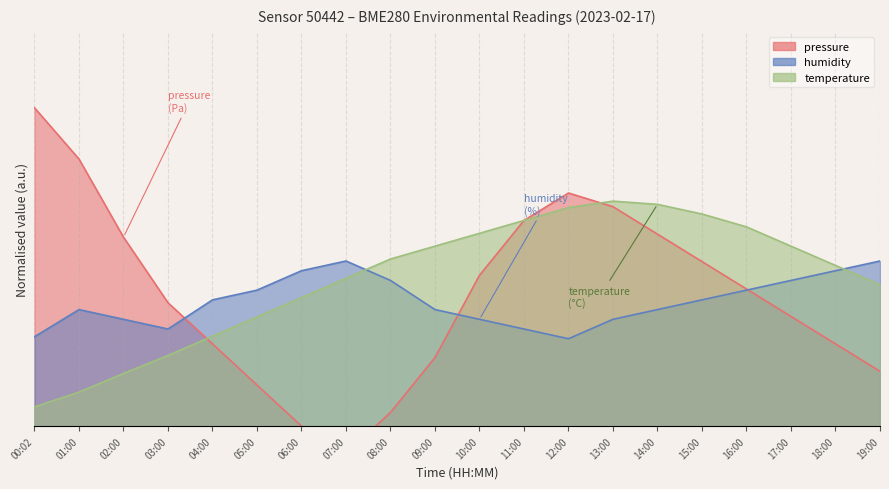

Read the humidity value at 07:00.

0.5